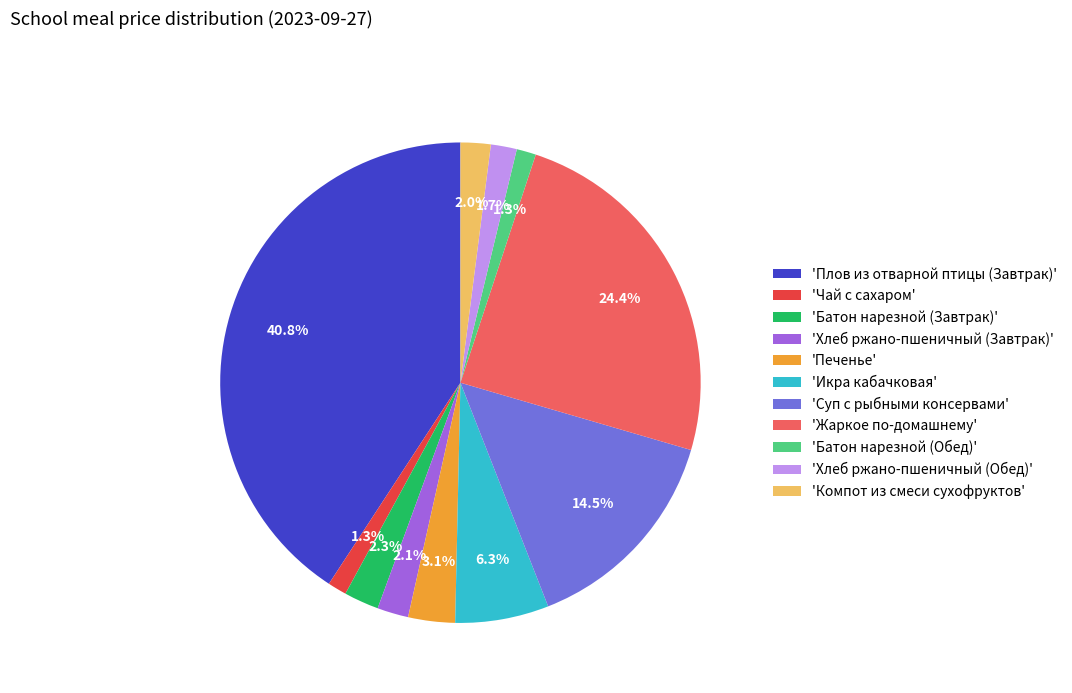

Does any single category account for the majority?

No